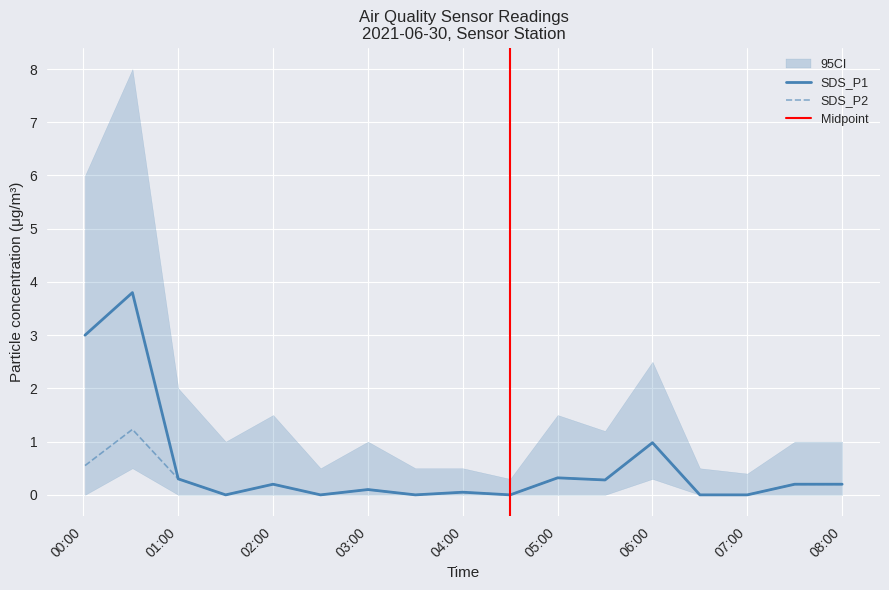

How many positive values does the SDS_P1 series have?

11